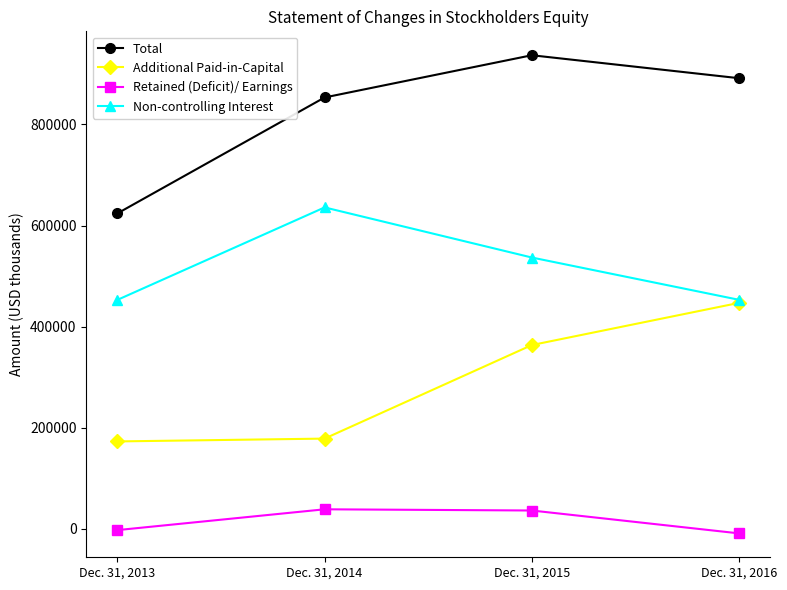

At Dec. 31, 2015, list the series in order from smallest to largest.

Retained (Deficit)/ Earnings, Additional Paid-in-Capital, Non-controlling Interest, Total